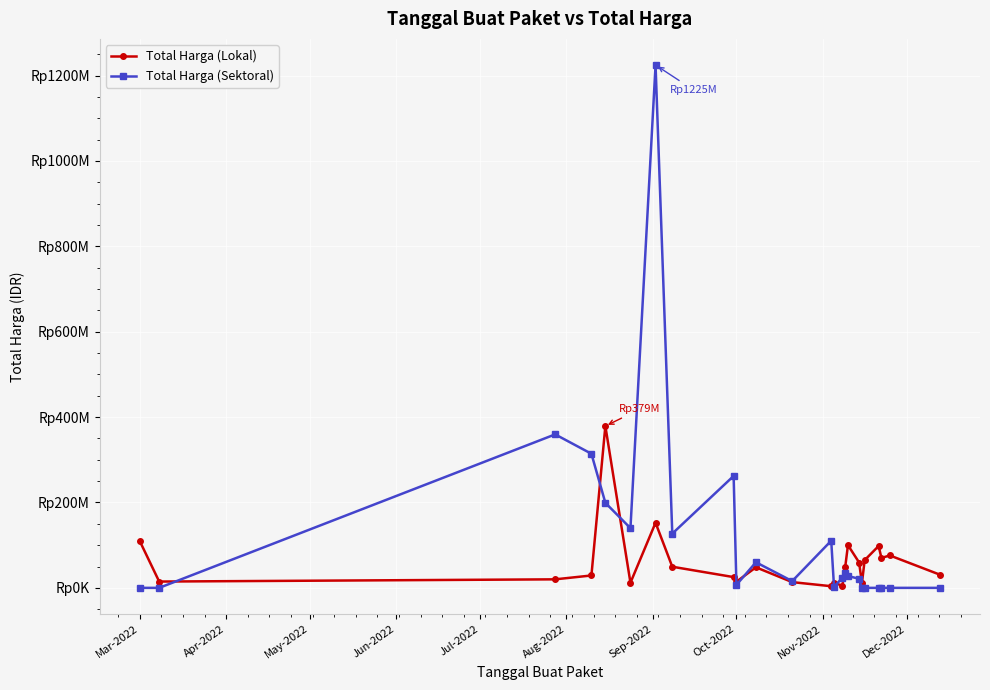

Does the chart display data point markers on the line(s)?

Yes